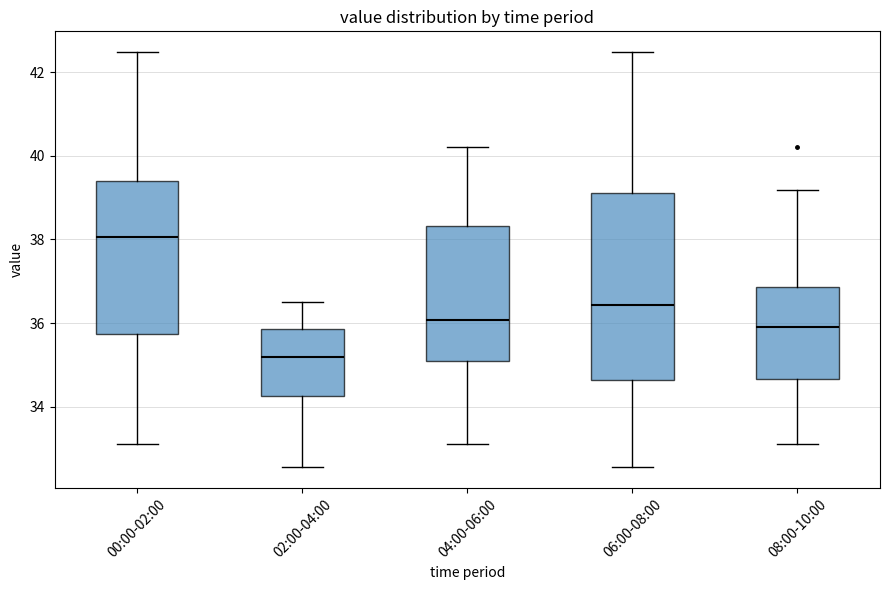

Reading left to right, transcribe this box plot: for each box, give where its median line is, the range the box spans, and where its two whiskers end, as read against the y-axis. The values are not printed on the chart, so give them approximately, as read against the axis.

00:00-02:00: median 38.0, box 35.8 to 39.4, whiskers 33.2 to 42.4
02:00-04:00: median 35.2, box 34.2 to 35.8, whiskers 32.6 to 36.6
04:00-06:00: median 36.0, box 35.0 to 38.4, whiskers 33.2 to 40.2
06:00-08:00: median 36.4, box 34.6 to 39.2, whiskers 32.6 to 42.4
08:00-10:00: median 36.0, box 34.6 to 36.8, whiskers 33.2 to 39.2